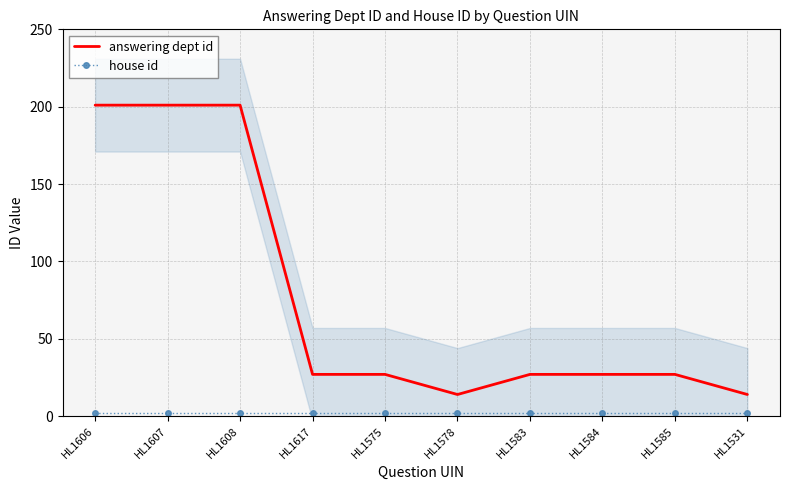

True or false: house id and answering dept id intersect in this chart.

False